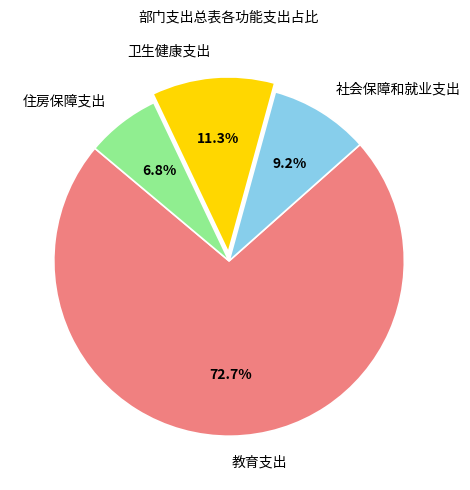

To the nearest percent, what percentage of the pie is 住房保障支出?

7%